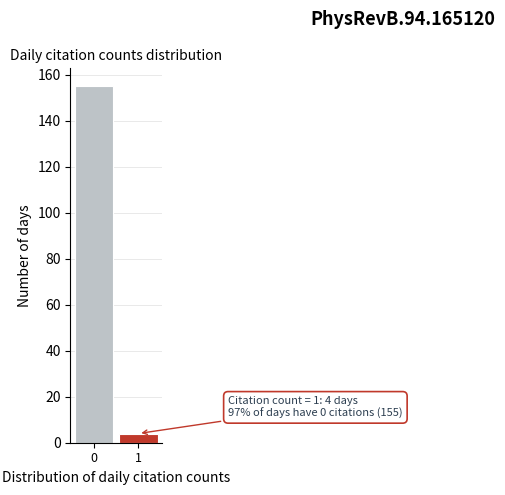

Reading left to right, list all the values displayed in this chart.

0=155	1=4